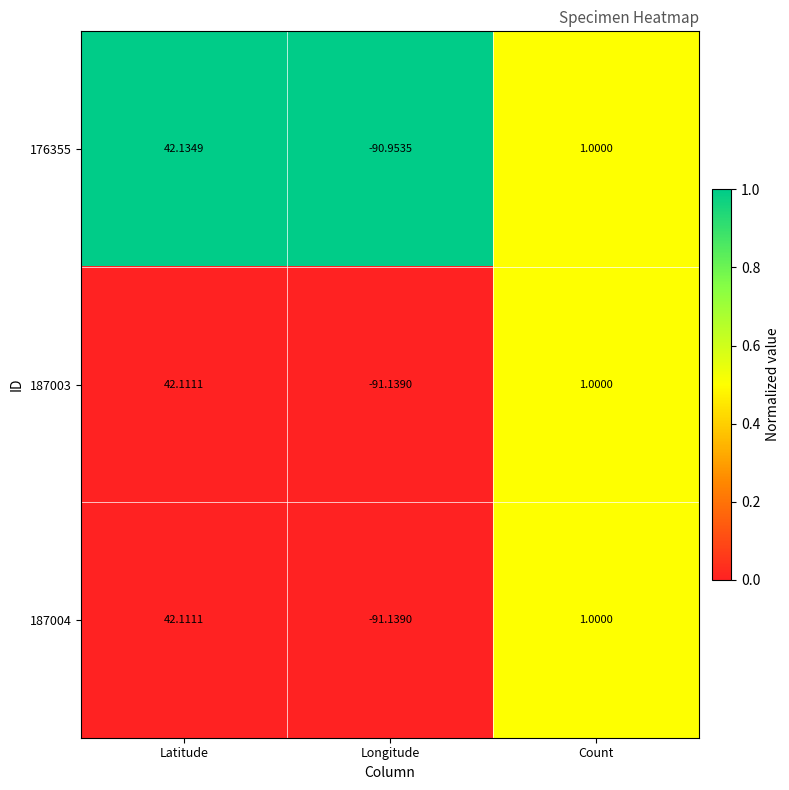

Which label corresponds to the largest value in the chart?

Latitude